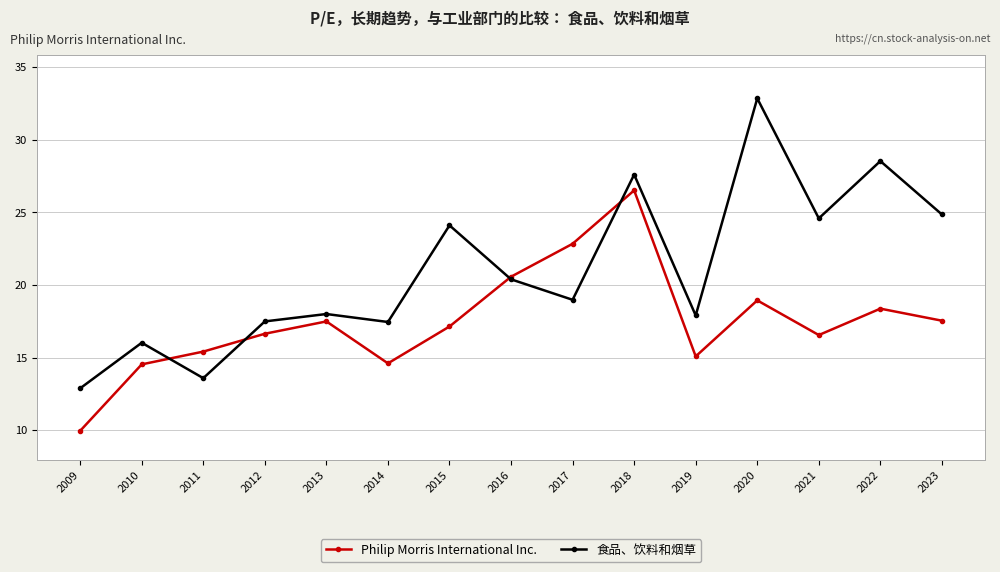

What are all the series names shown in the legend?

Philip Morris International Inc., 食品、饮料和烟草